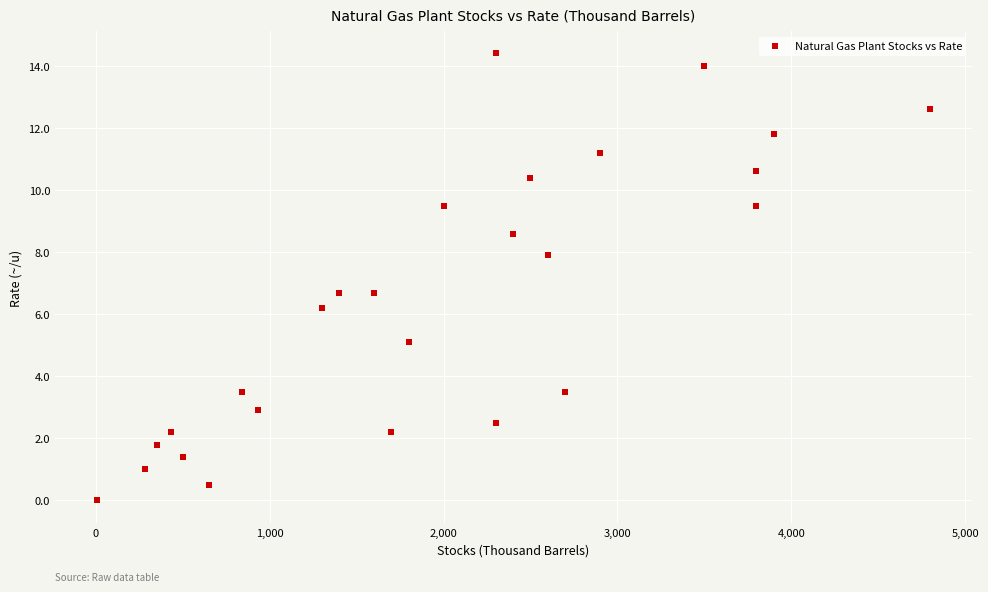

What is the range of Y values (max minus min)?

14.4